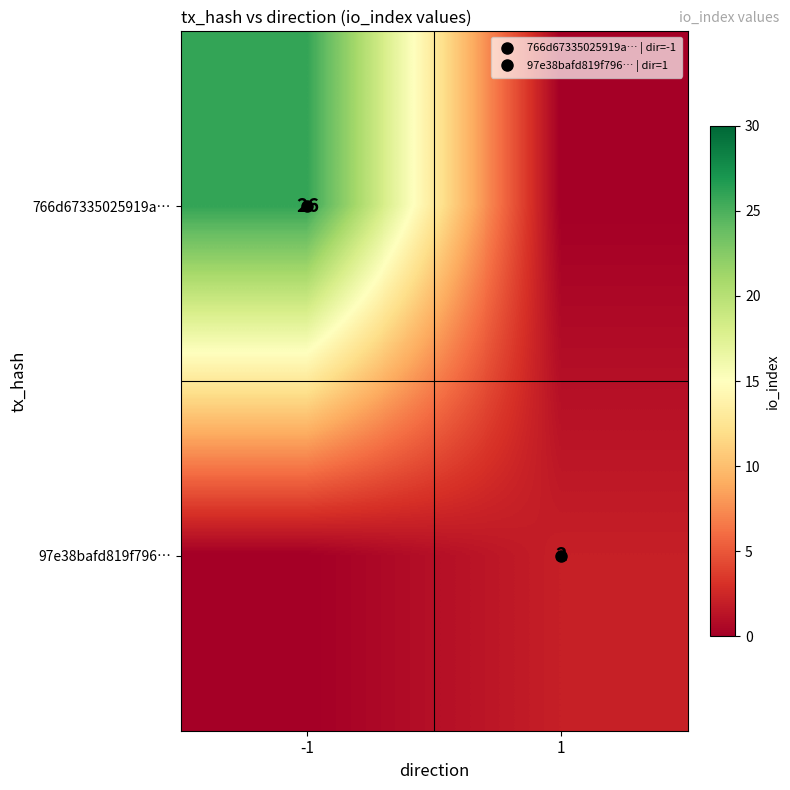

Rank the categories by 97e38bafd819f796… value from lowest to highest.

-1, 1